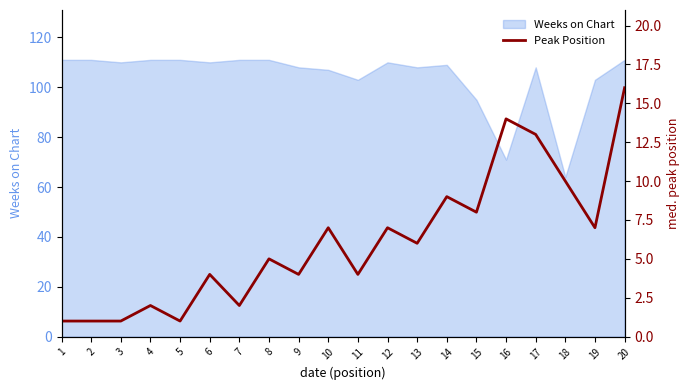

How many lines are shown in the chart?

1